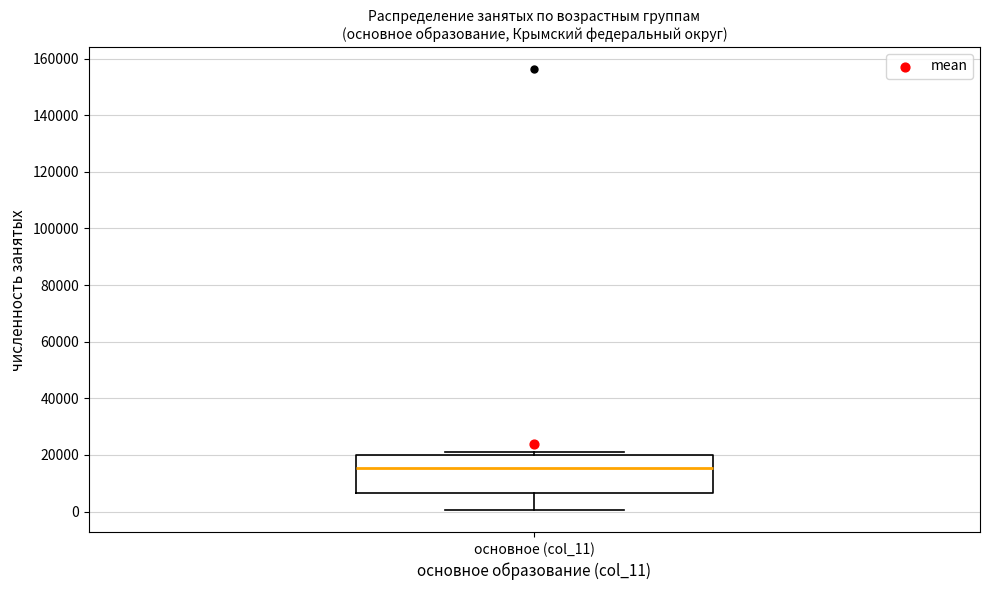

Transcribe this box plot: give where the median line is, the range the box spans, and where the two whiskers end, as read against the y-axis. The values are not printed on the chart, so give them approximately, as read against the axis.

median 16000, box 6000 to 20000, whiskers 0 to 20000 (just above the box's upper edge)